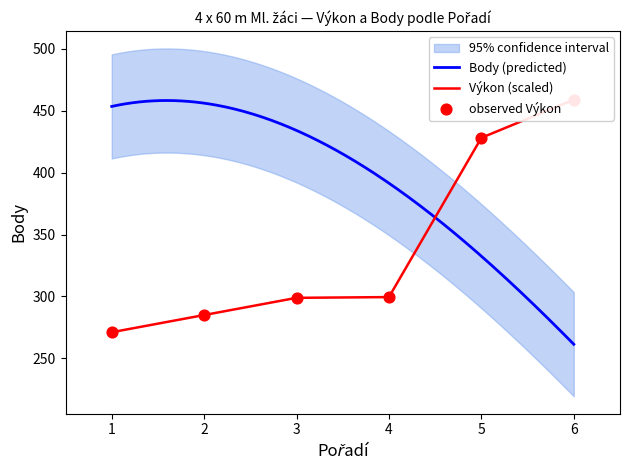

What is the minimum value for Body (predicted)?

261.3